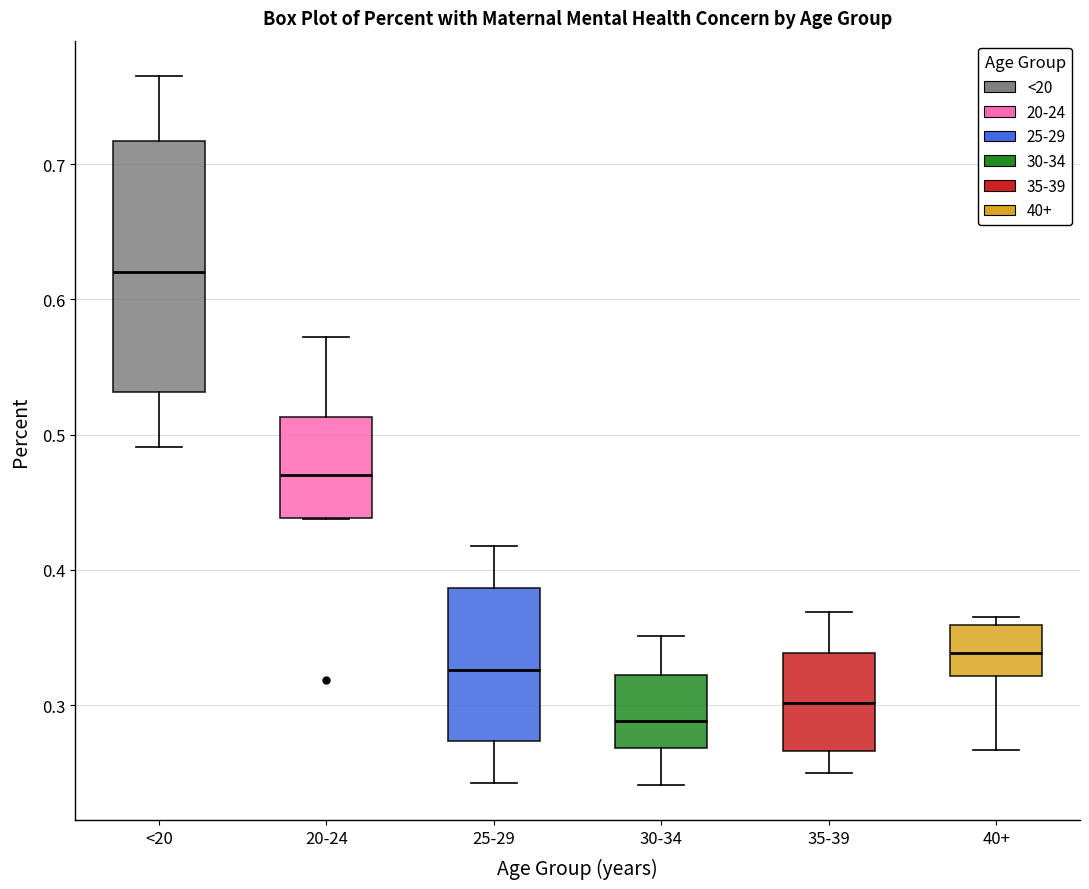

Reading left to right, transcribe this box plot: for each box, give where its median line is, the range the box spans, and where its two whiskers end, as read against the y-axis. The values are not printed on the chart, so give them approximately, as read against the axis.

<20: median 0.62, box 0.53 to 0.72, whiskers 0.49 to 0.77
20-24: median 0.47, box 0.44 to 0.51, whiskers 0.44 to 0.57
25-29: median 0.33, box 0.27 to 0.39, whiskers 0.24 to 0.42
30-34: median 0.29, box 0.27 to 0.32, whiskers 0.24 to 0.35
35-39: median 0.30, box 0.27 to 0.34, whiskers 0.25 to 0.37
40+: median 0.34, box 0.32 to 0.36, whiskers 0.27 to 0.36 (just above the box's upper edge)